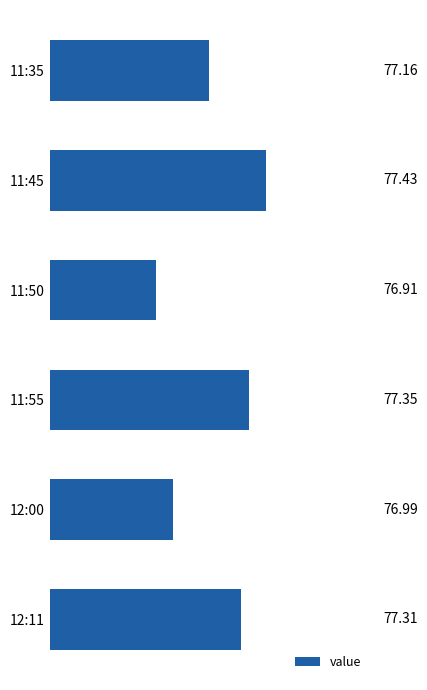

Approximately how many times larger is the value at 12:11 compared to 11:45?

1.0